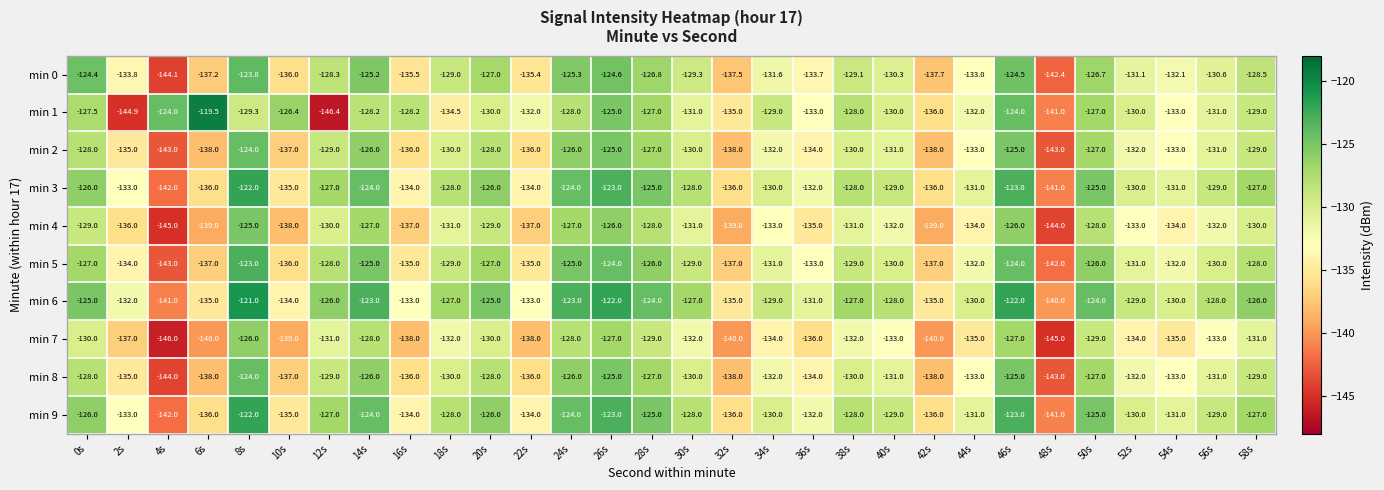

Which series changed the most between 22s and 32s?

min 1